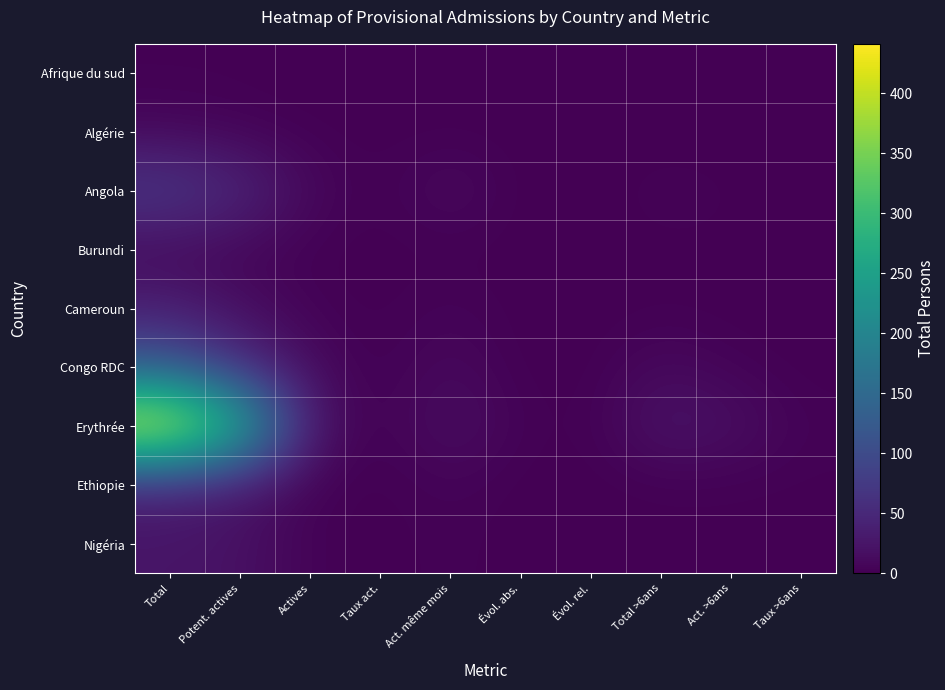

Reading left to right, transcribe all the data shown in this chart.

Afrique du sud: Total=1.0	Potent. actives=1.0	Actives=0.0	Taux act.=0.0	Act. même mois=0.0	Évol. abs.=0.0	Évol. rel.=0.0	Total >6ans=0.0	Act. >6ans=0.0	Taux >6ans=0.0
Algérie: Total=8.0	Potent. actives=4.0	Actives=1.0	Taux act.=0.2	Act. même mois=1.0	Évol. abs.=0.0	Évol. rel.=0.0	Total >6ans=0.0	Act. >6ans=0.0	Taux >6ans=0.0
Angola: Total=74.0	Potent. actives=48.0	Actives=9.0	Taux act.=0.2	Act. même mois=13.0	Évol. abs.=0.0	Évol. rel.=0.0	Total >6ans=4.0	Act. >6ans=2.0	Taux >6ans=0.0
Burundi: Total=10.0	Potent. actives=7.0	Actives=1.0	Taux act.=0.1	Act. même mois=1.0	Évol. abs.=0.0	Évol. rel.=0.0	Total >6ans=1.0	Act. >6ans=1.0	Taux >6ans=0.0
Cameroun: Total=36.0	Potent. actives=15.0	Actives=3.0	Taux act.=0.2	Act. même mois=5.0	Évol. abs.=0.0	Évol. rel.=0.0	Total >6ans=1.0	Act. >6ans=0.0	Taux >6ans=0.0
Congo RDC: Total=120.0	Potent. actives=58.0	Actives=11.0	Taux act.=0.2	Act. même mois=11.0	Évol. abs.=0.0	Évol. rel.=0.0	Total >6ans=11.0	Act. >6ans=4.0	Taux >6ans=0.0
Erythrée: Total=441.0	Potent. actives=283.0	Actives=21.0	Taux act.=0.1	Act. même mois=18.0	Évol. abs.=3.0	Évol. rel.=0.2	Total >6ans=25.0	Act. >6ans=18.0	Taux >6ans=3.0
Ethiopie: Total=41.0	Potent. actives=27.0	Actives=2.0	Taux act.=0.1	Act. même mois=5.0	Évol. abs.=0.0	Évol. rel.=0.0	Total >6ans=1.0	Act. >6ans=1.0	Taux >6ans=1.0
Nigéria: Total=24.0	Potent. actives=20.0	Actives=3.0	Taux act.=0.1	Act. même mois=3.0	Évol. abs.=0.0	Évol. rel.=0.0	Total >6ans=1.0	Act. >6ans=1.0	Taux >6ans=0.0